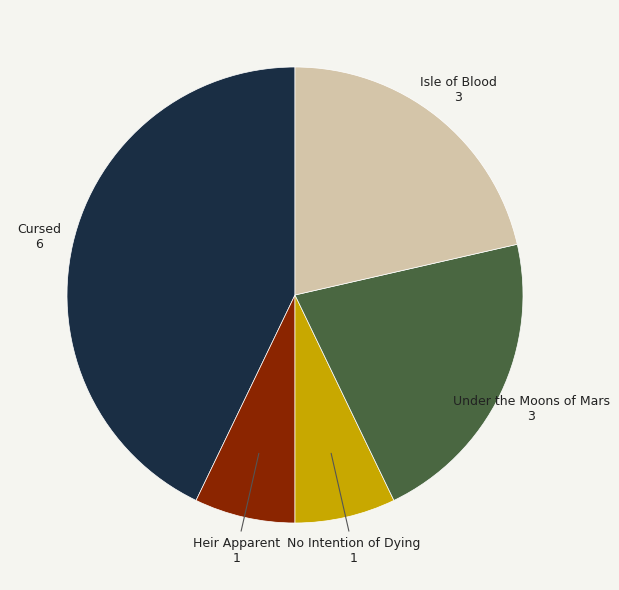

Is there a majority slice in this chart?

No